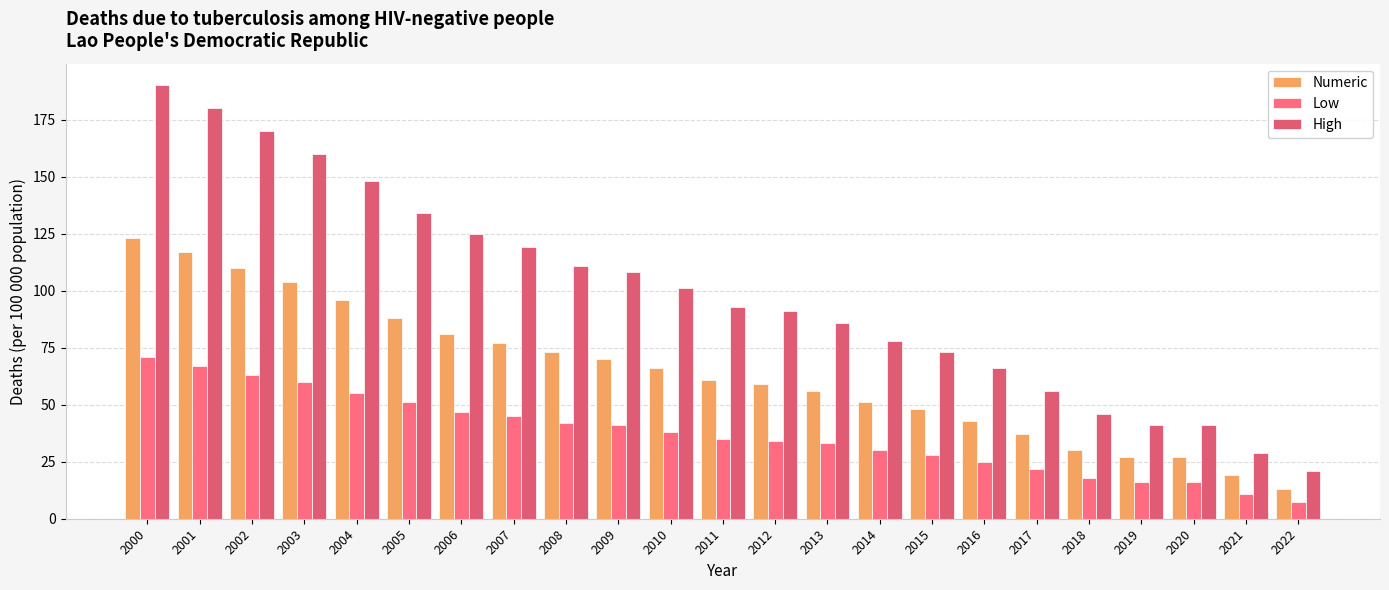

At which category is the sum across all series the highest?

2000